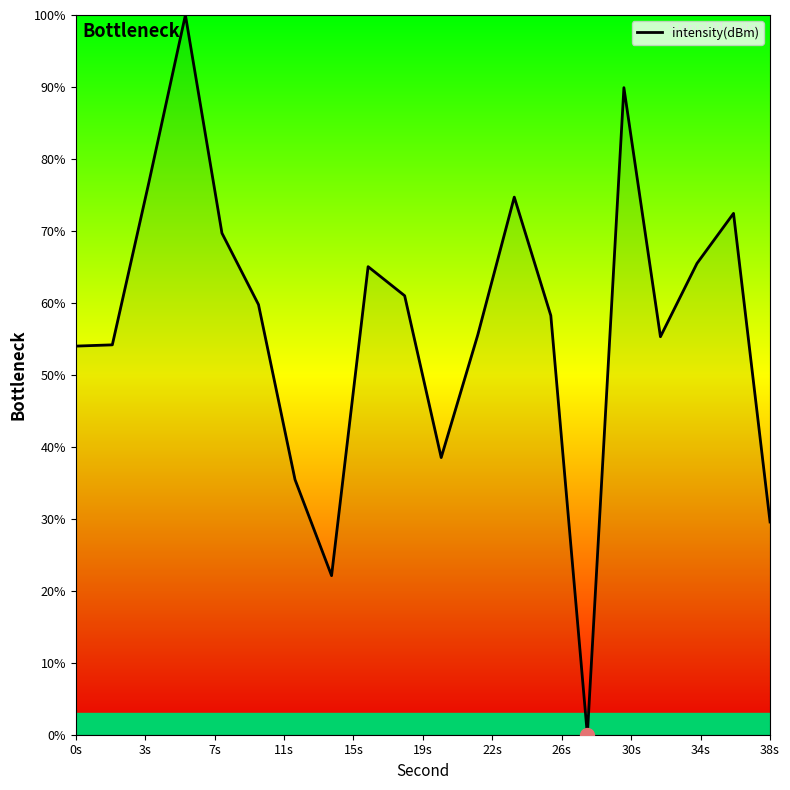

What is the greatest value displayed?

100.0